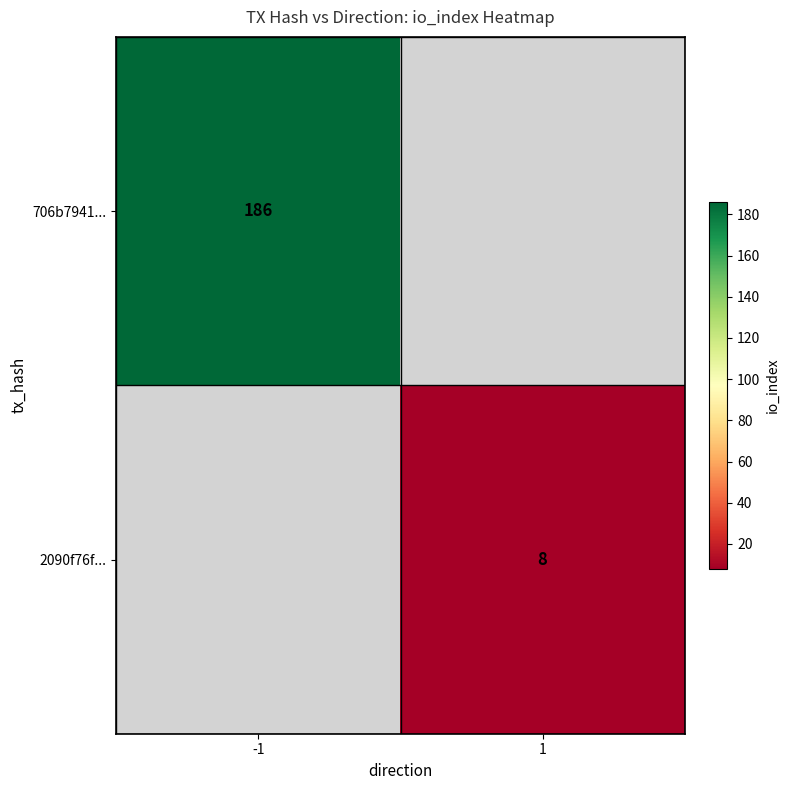

The value of 2090f76f... at 1 is 8. True or false?

True